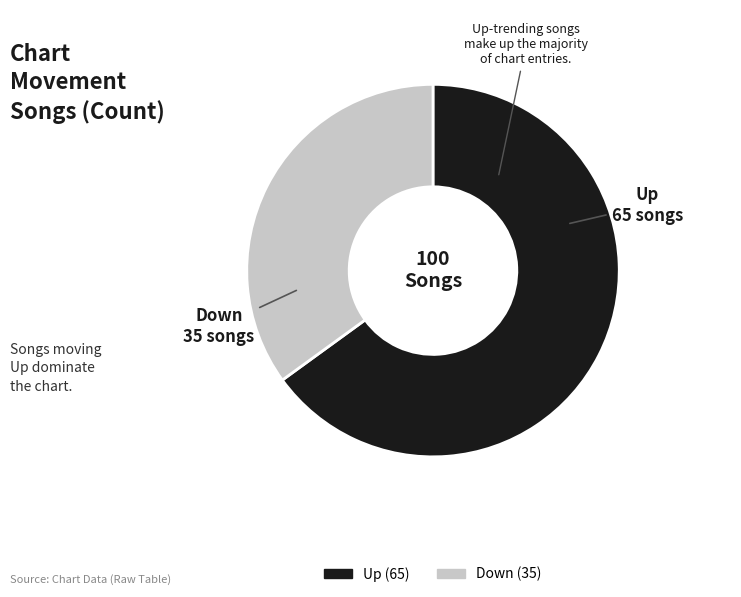

Is there a majority slice in this chart?

Yes